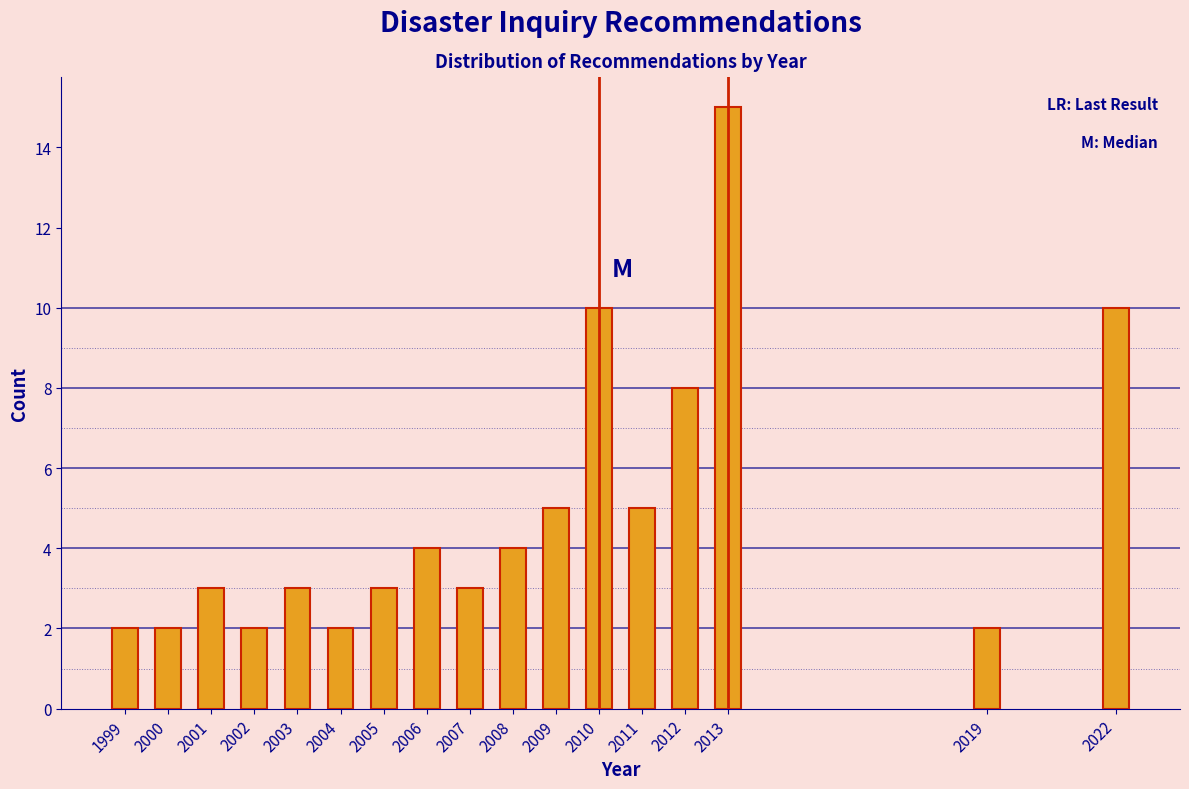

Reading left to right, transcribe all the data shown in this chart.

1999=2	2000=2	2001=3	2002=2	2003=3	2004=2	2005=3	2006=4	2007=3	2008=4	2009=5	2010=10	2011=5	2012=8	2013=15	2019=2	2022=10